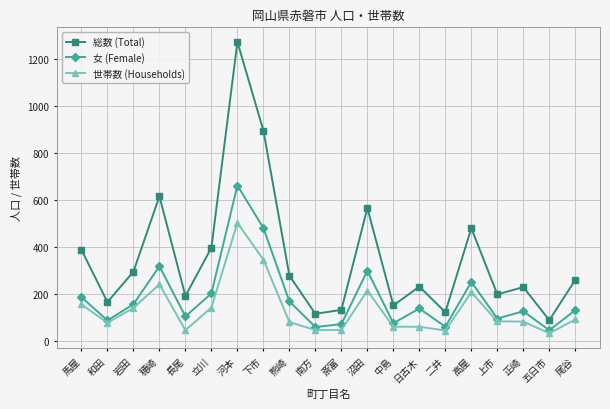

What is the minimum value shown in the chart?

32